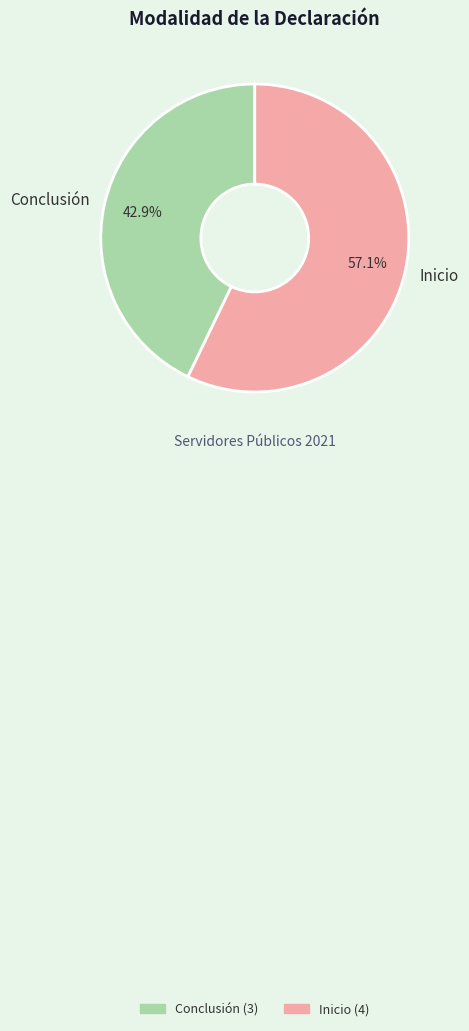

Which category has the smallest portion of the pie?

Conclusión